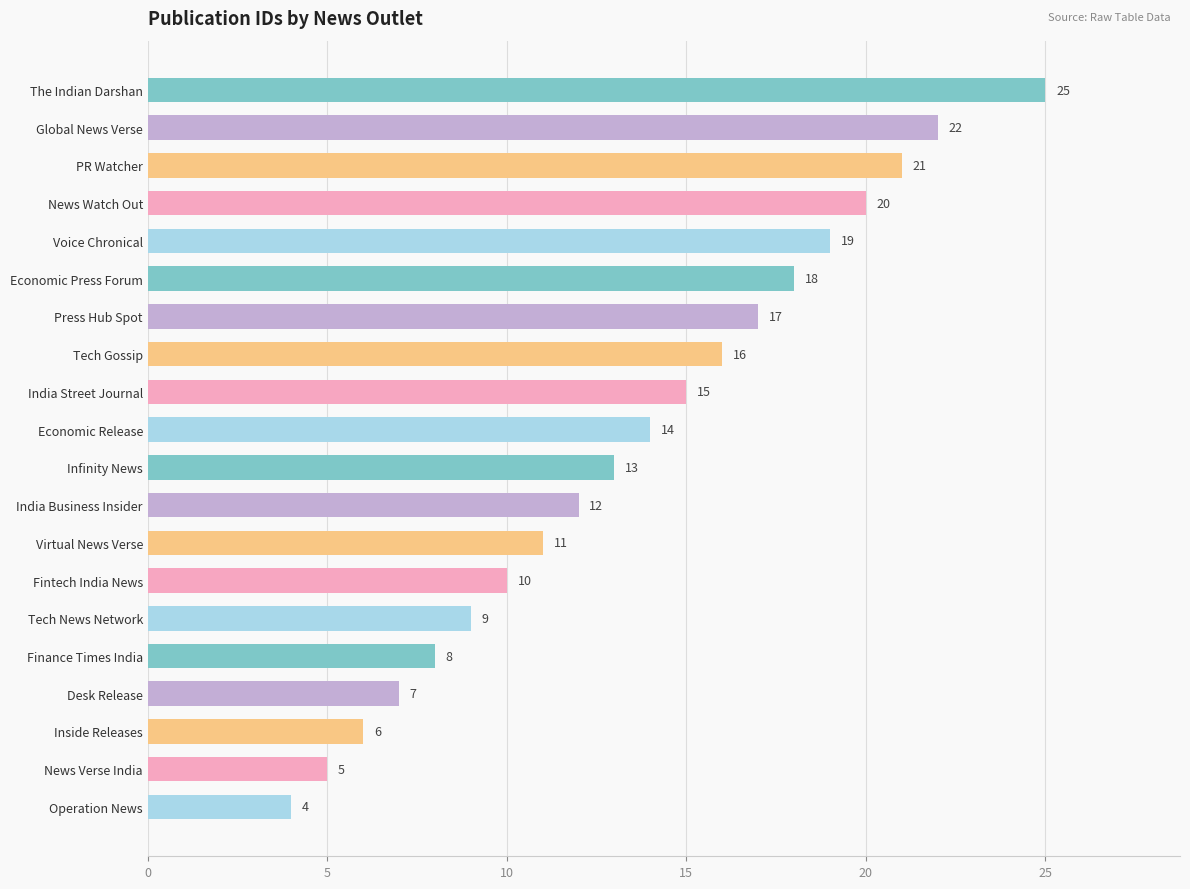

What is the label of the 8th bar from the top?

Tech Gossip